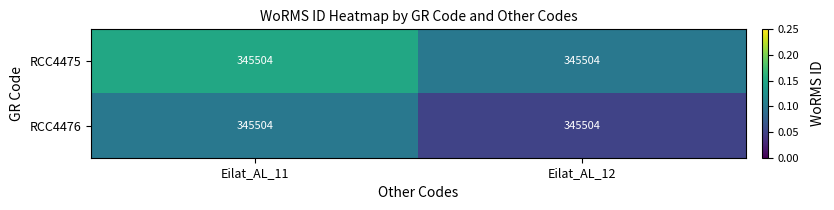

Count the RCC4475 values in the range 0 to 1.

2